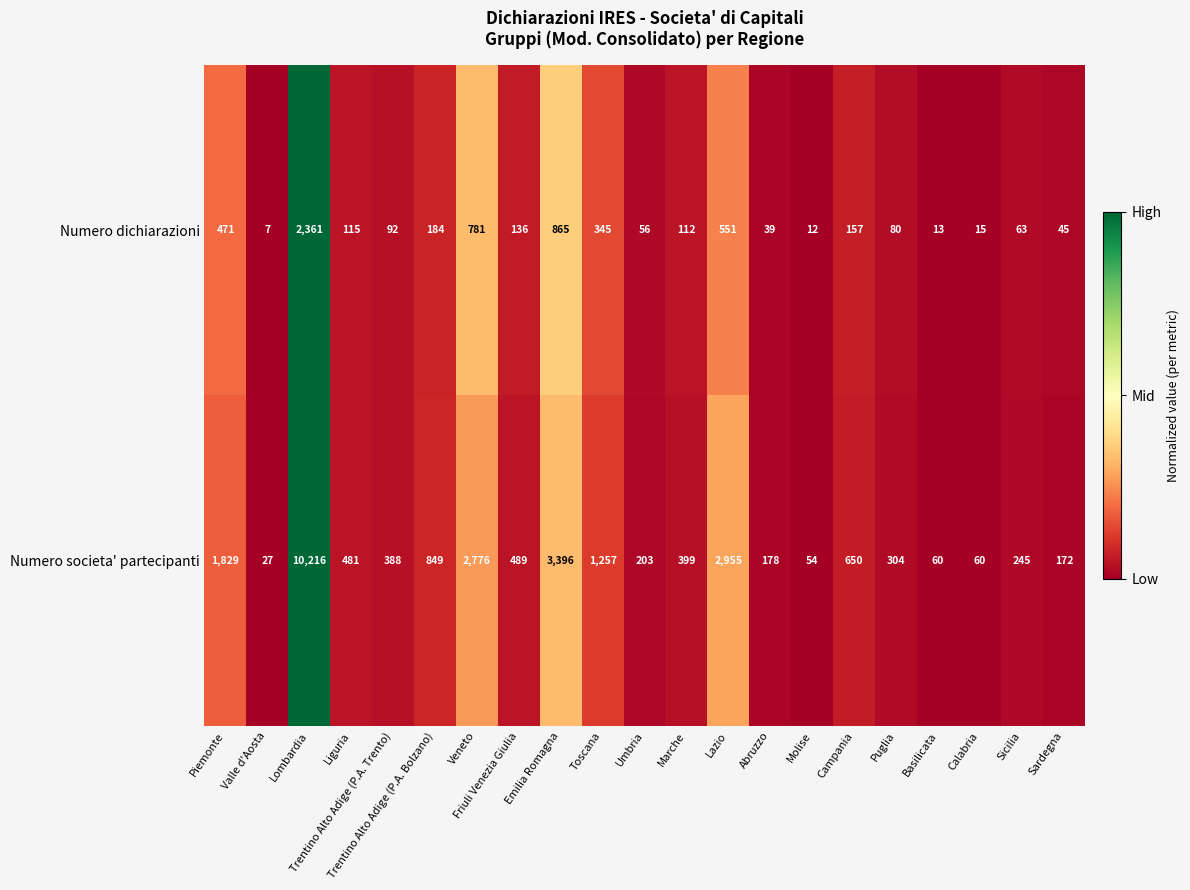

What is the minimum value shown in the chart?

7